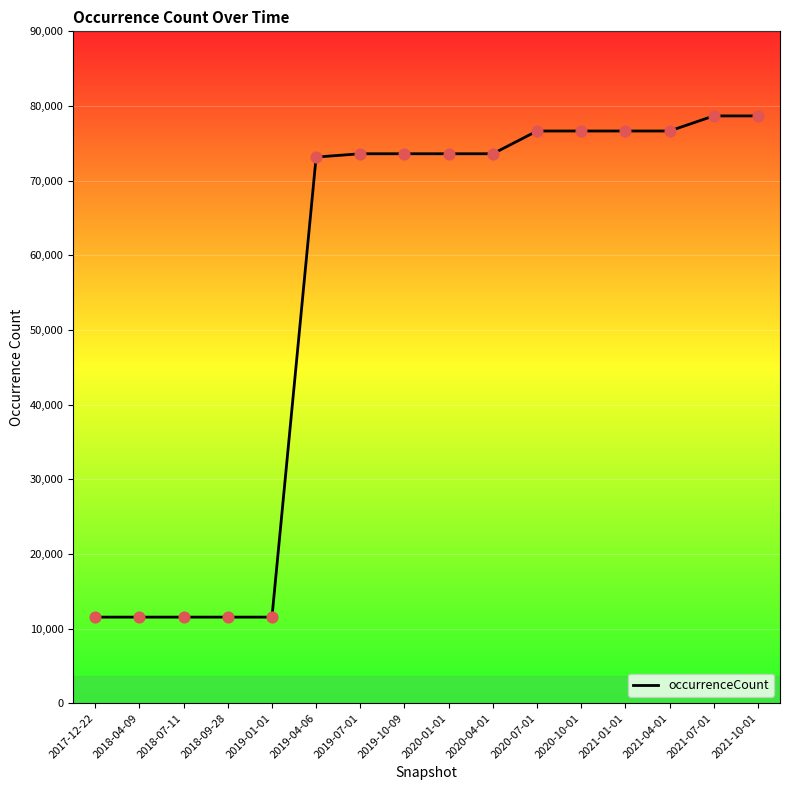

Approximately how many times larger is the value at 2021-04-01 compared to 2017-12-22?

6.6